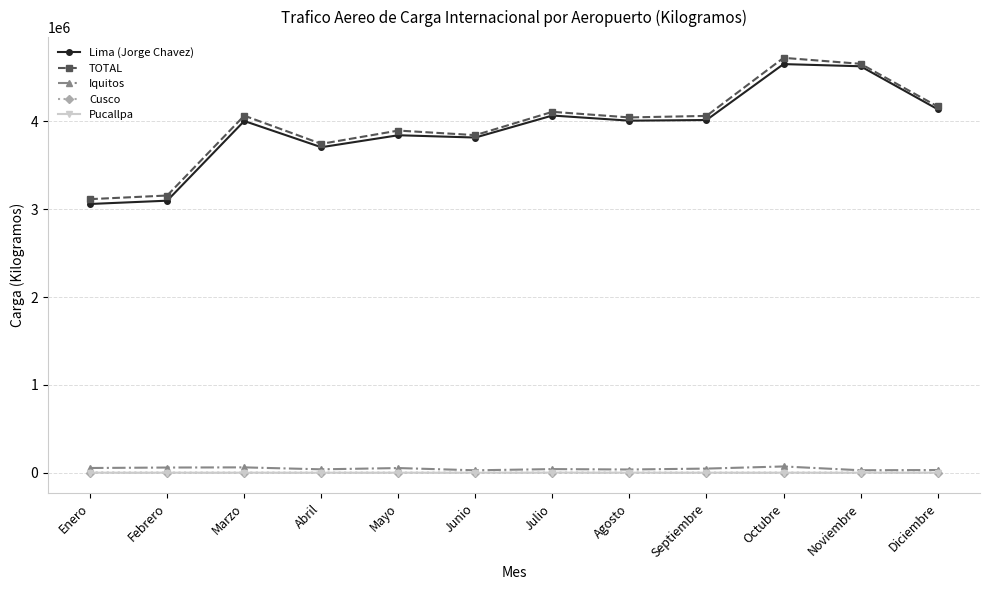

What is the spread (max minus min) of values at Abril?

3744847